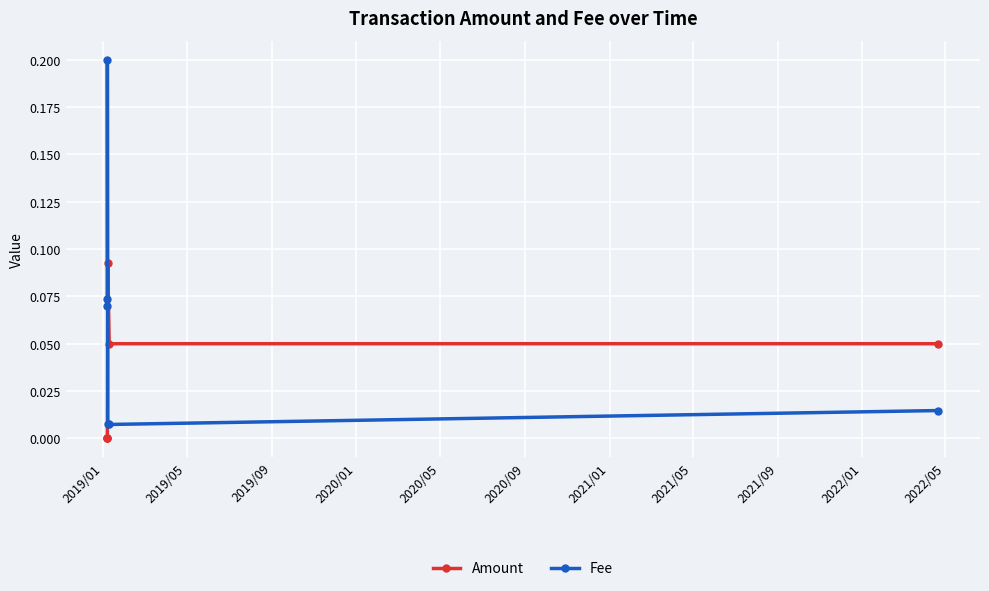

Which series has the largest range (max minus min)?

Fee